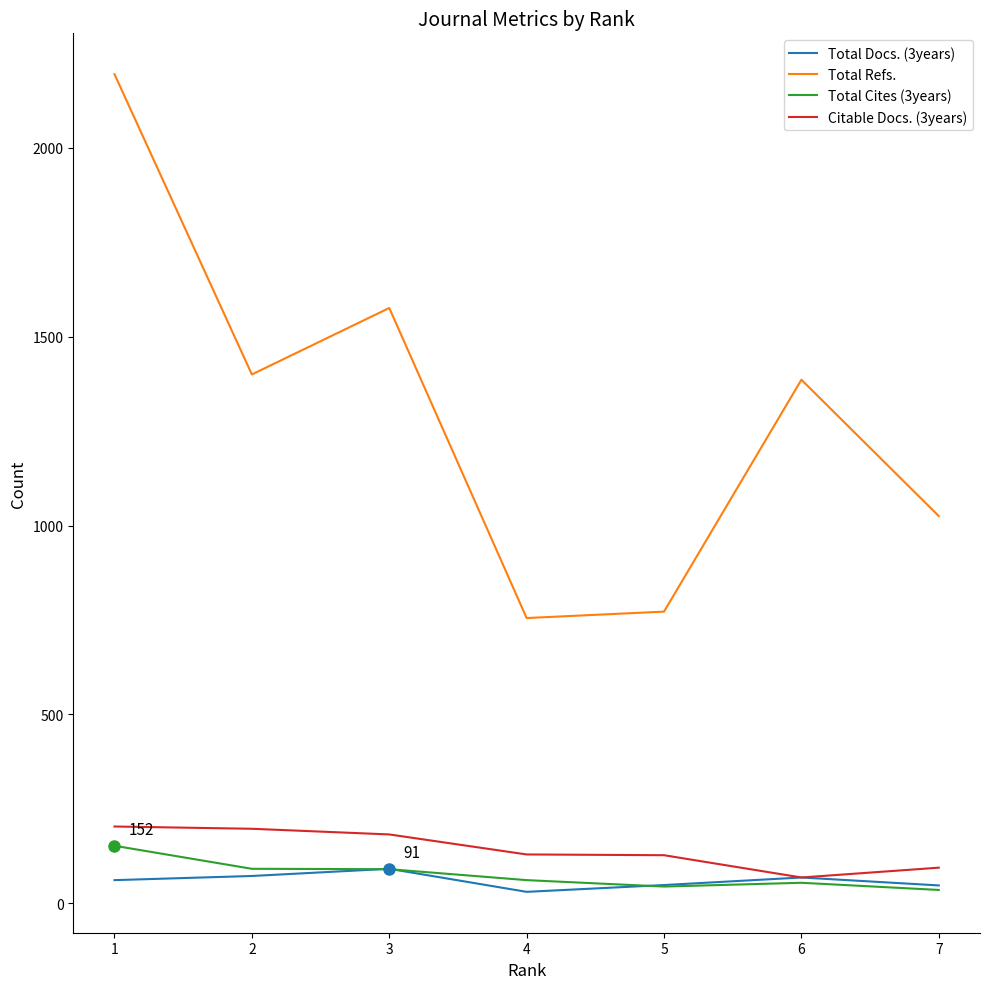

True or false: Total Refs. and Total Docs. (3years) cross at least once.

False